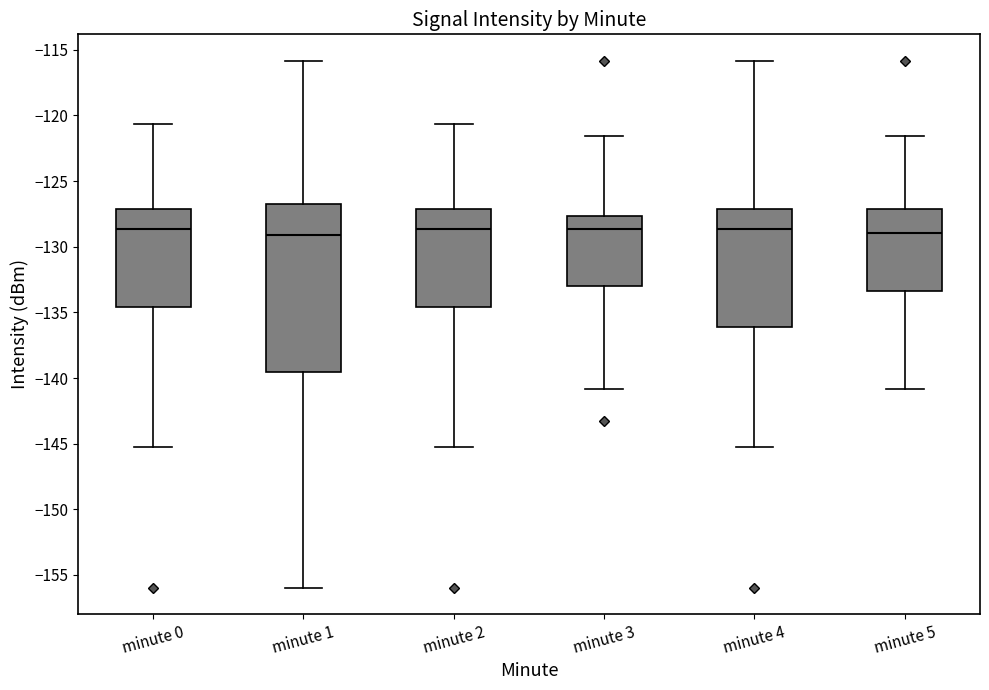

Reading left to right, transcribe this box plot: for each box, give where its median line is, the range the box spans, and where its two whiskers end, as read against the y-axis. The values are not printed on the chart, so give them approximately, as read against the axis.

minute 0: median -128.5, box -134.5 to -127.0, whiskers -145.5 to -120.5
minute 1: median -129.0, box -139.5 to -126.5, whiskers -156.0 to -116.0
minute 2: median -128.5, box -134.5 to -127.0, whiskers -145.5 to -120.5
minute 3: median -128.5, box -133.0 to -127.5, whiskers -141.0 to -121.5
minute 4: median -128.5, box -136.0 to -127.0, whiskers -145.5 to -116.0
minute 5: median -129.0, box -133.5 to -127.0, whiskers -141.0 to -121.5